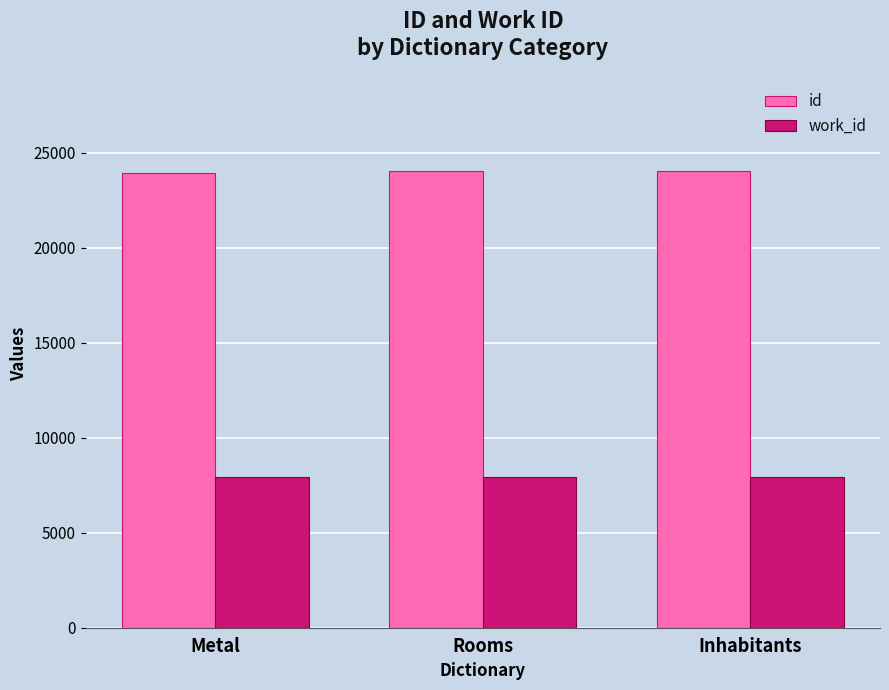

What is the total value across all series at Inhabitants?

31980